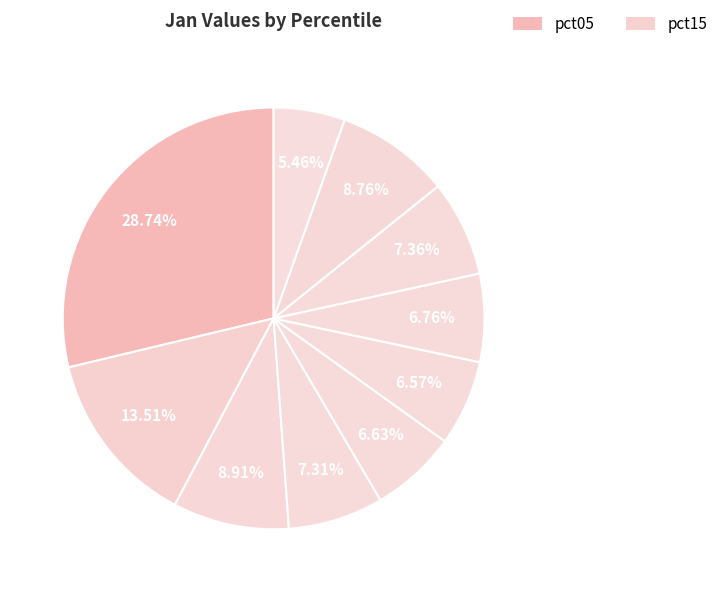

Is there any slice that represents more than half of the pie?

No